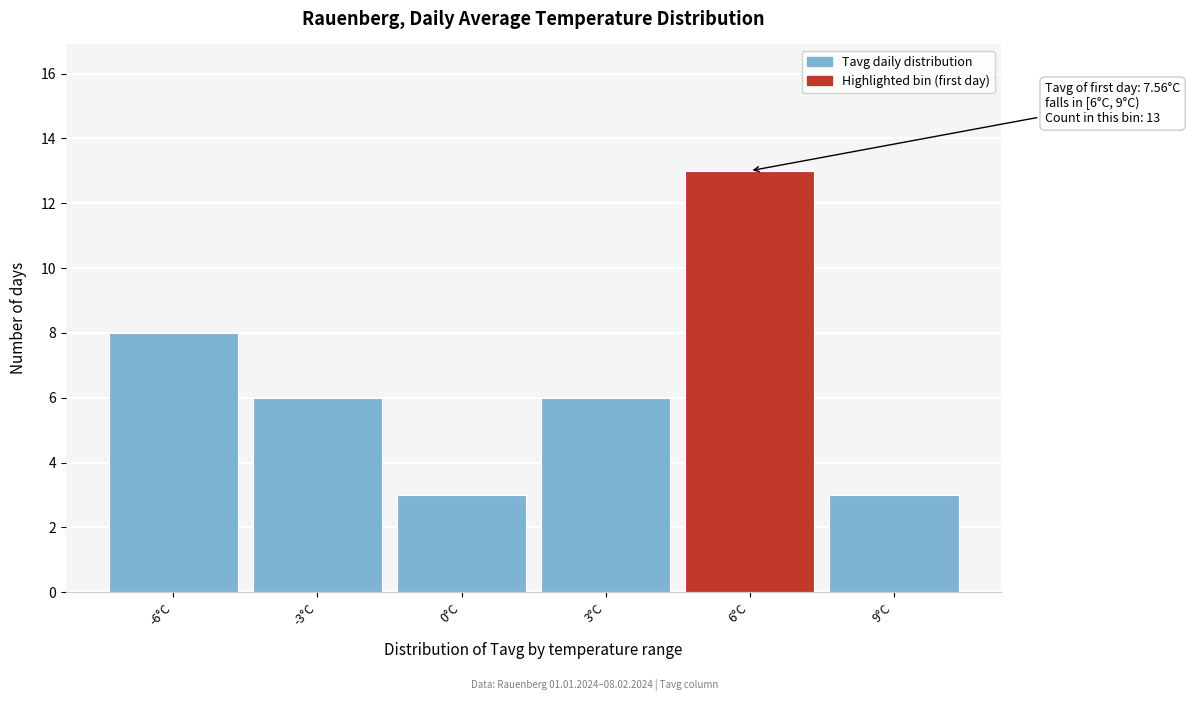

Reading right to left, extract all data points from this chart.

9°C=3	6°C=13	3°C=6	0°C=3	-3°C=6	-6°C=8